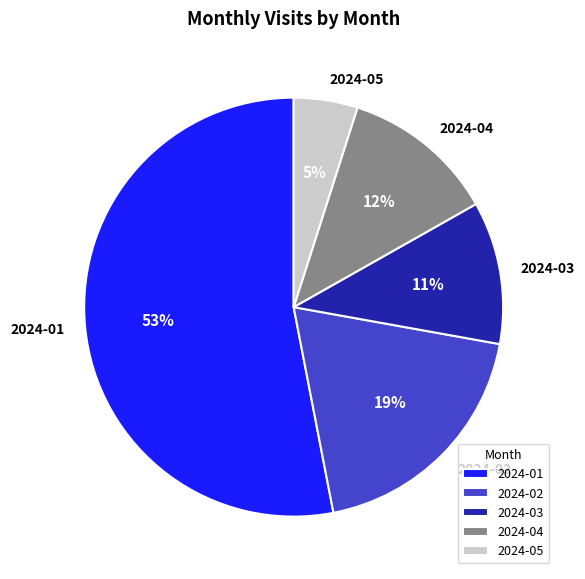

What is the largest slice in the pie chart?

2024-01